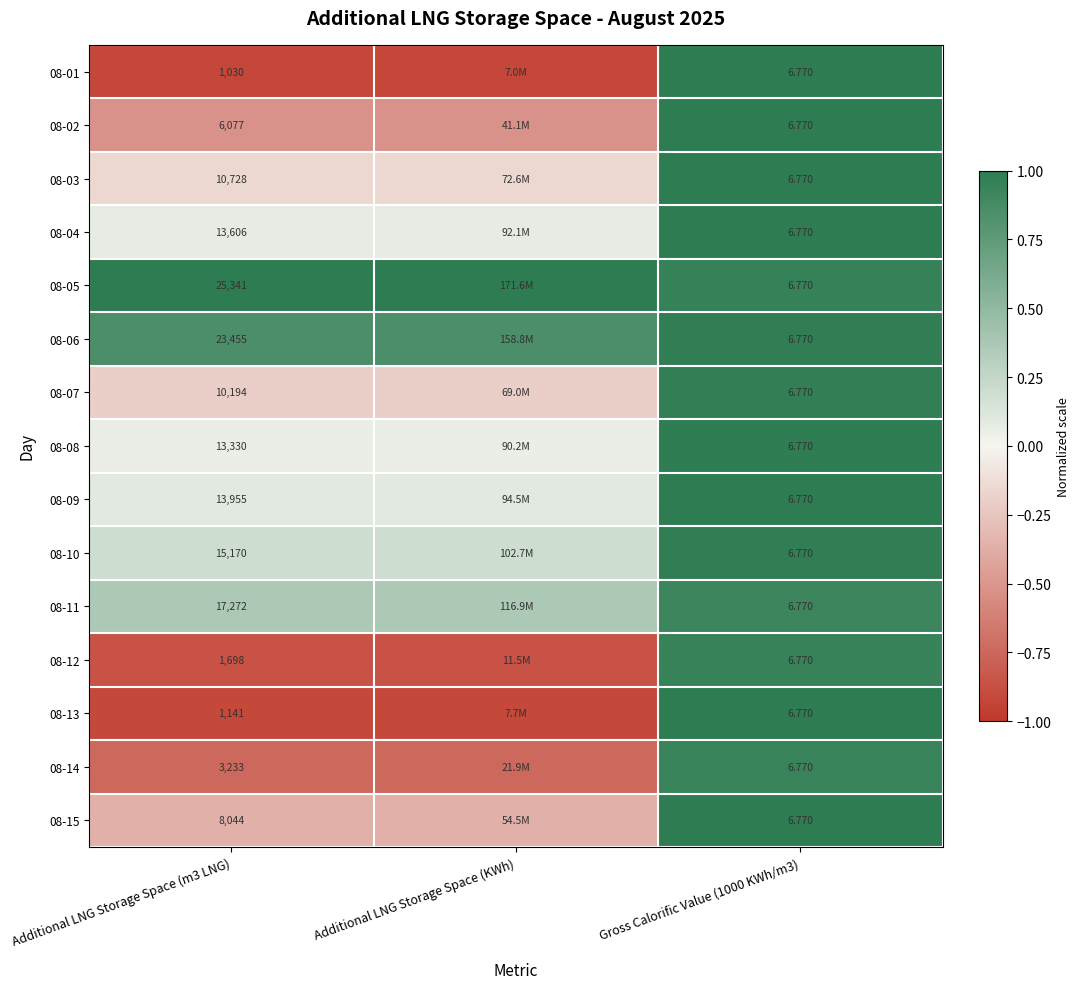

Is the value of 08-03 at Gross Calorific Value (1000 KWh/m3) greater than the value of 08-06 at Additional LNG Storage Space (m3 LNG)?

No